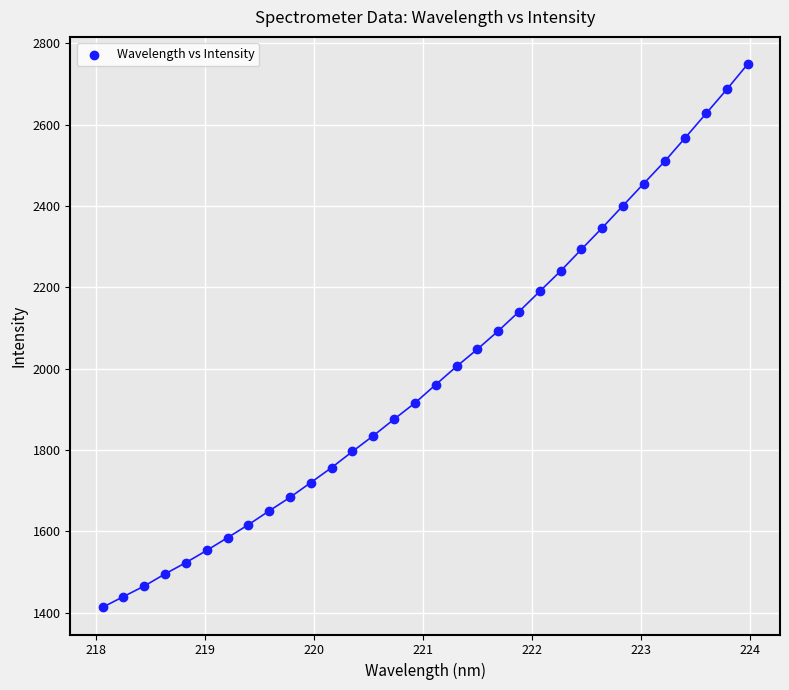

What is the range of X values (max minus min)?

5.9